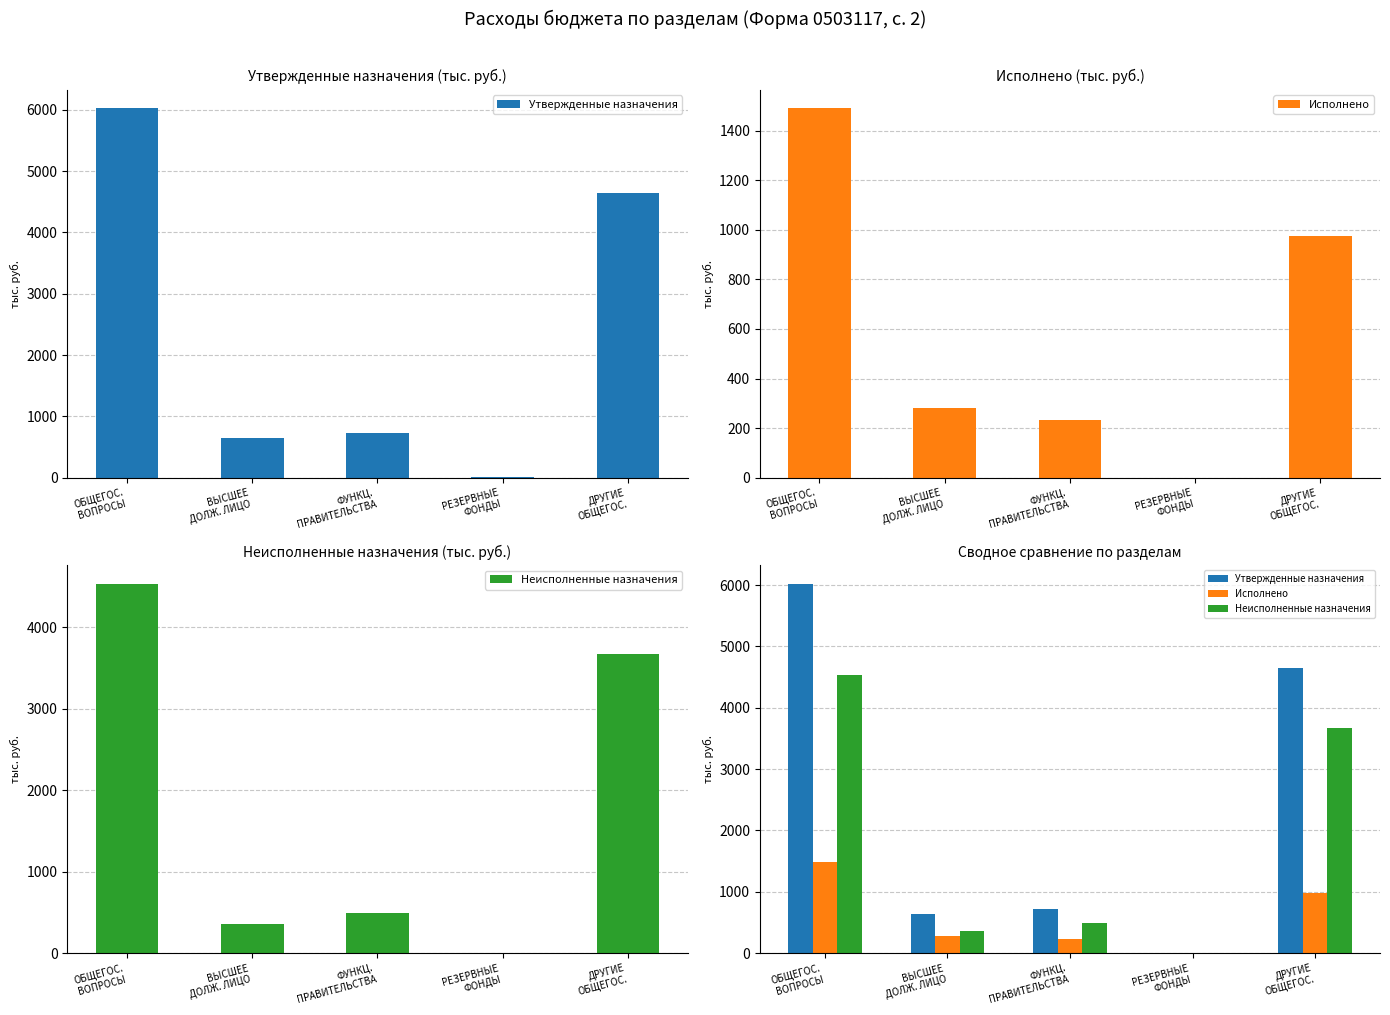

Where is Утвержденные назначения nearest to the value 3015?

ДРУГИЕ
ОБЩЕГОС.